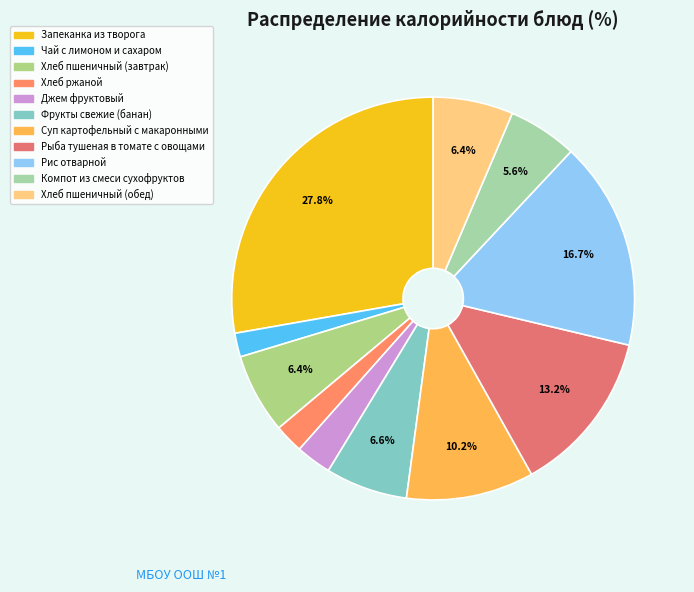

Combined, what portion of the pie is Суп картофельный с макаронными and Джем фруктовый?

13.1%